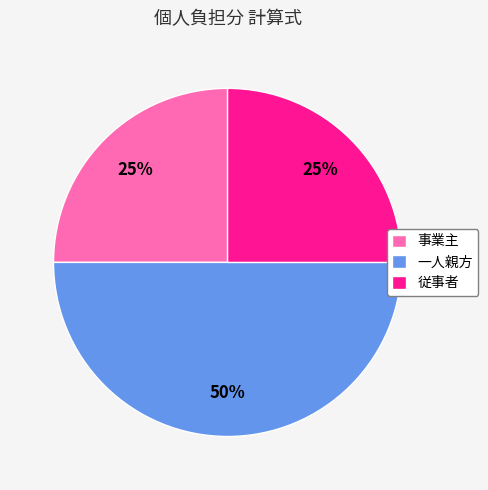

True or false: 従事者 accounts for 12% of the total.

False